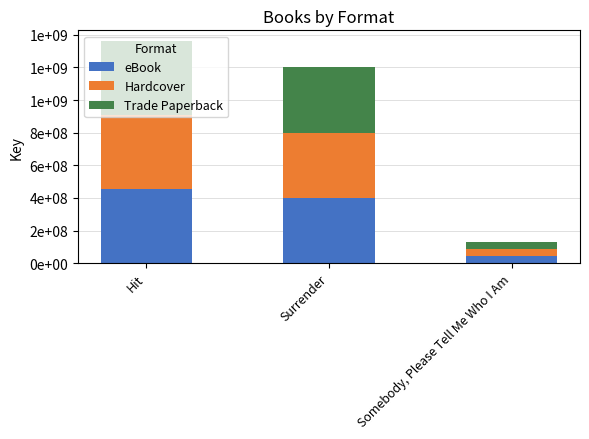

What is the label of the 1st bar from the right?

Somebody, Please Tell Me Who I Am